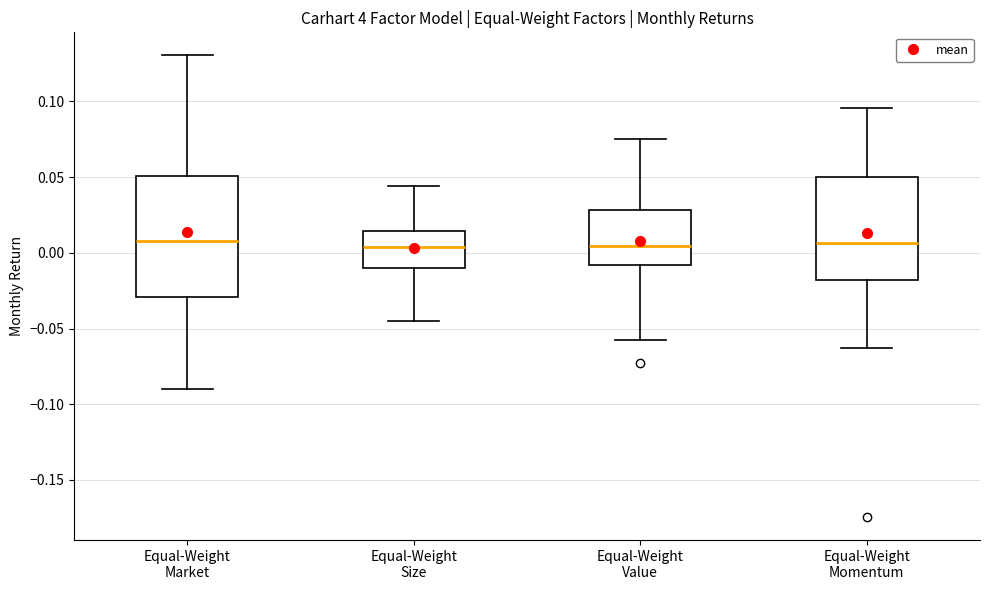

Where is the lower edge of the box for Equal-Weight Momentum on the y-axis? The values are not printed on the chart, so give them approximately, as read against the axis.

-0.020